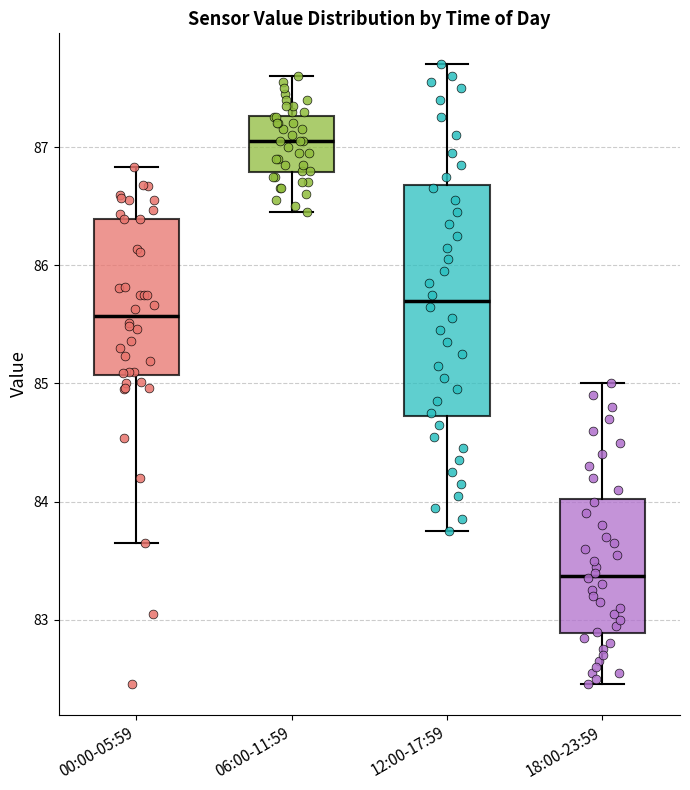

Where does the lower whisker of the box for 06:00-11:59 end on the y-axis? The values are not printed on the chart, so give them approximately, as read against the axis.

86.5